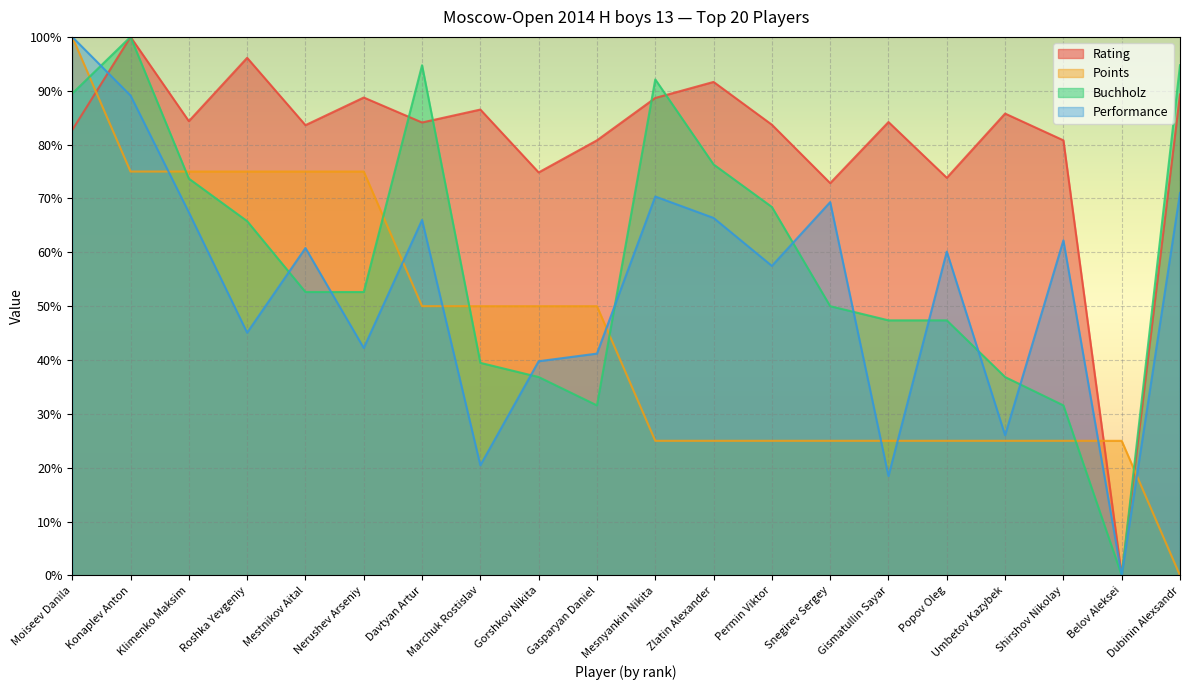

What is the label of the 15th point from the left?

Gismatullin Sayar